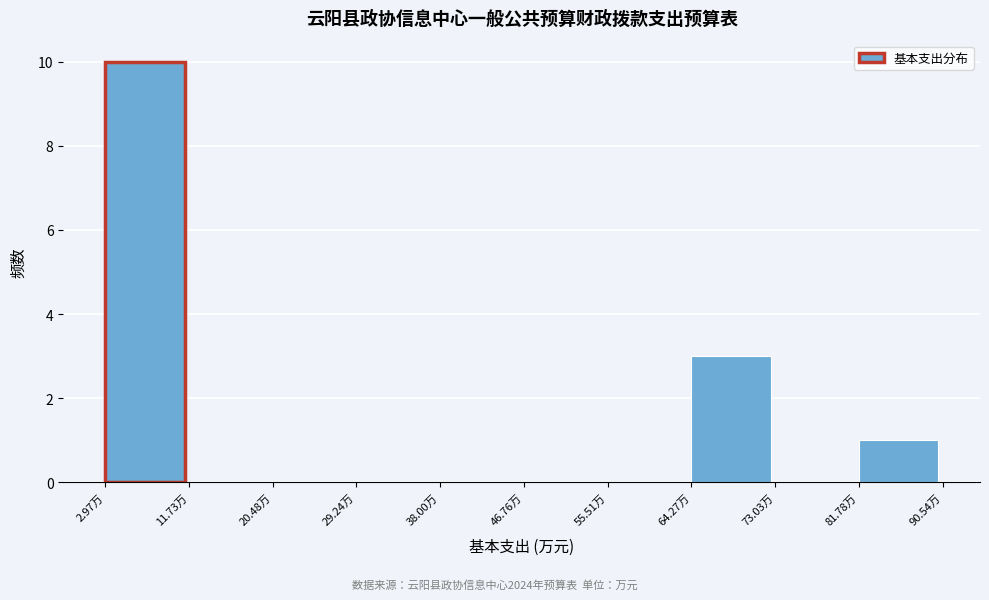

Reading left to right, transcribe this chart: for each bar, give the range it covers on the x-axis and its height. Neither the bar edges nor the heights are printed on the chart, so give them approximately, as read against the axes.

3 to 12: 10
12 to 20: 0
20 to 29: 0
29 to 38: 0
38 to 47: 0
47 to 56: 0
56 to 64: 0
64 to 73: 3
73 to 82: 0
82 to 91: 1